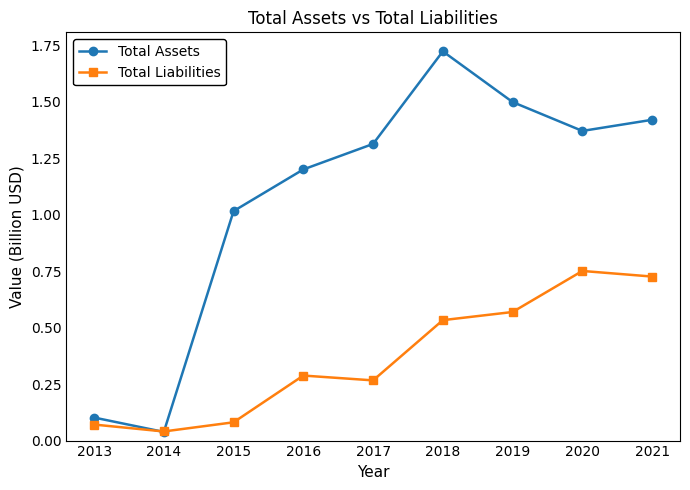

Is it true that Total Liabilities equals 0.0 at 2015?

False